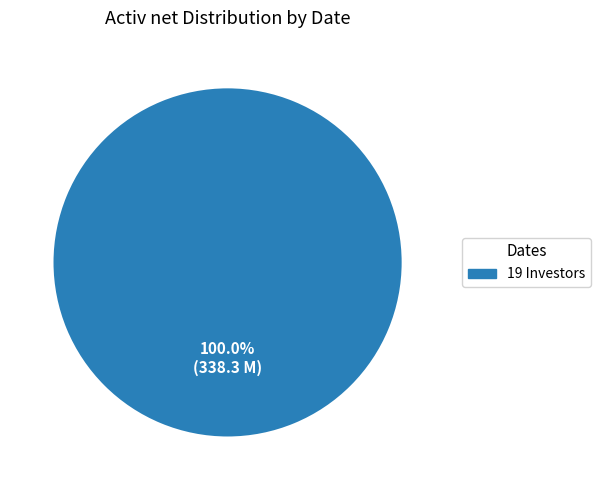

Is there any slice that represents more than half of the pie?

Yes